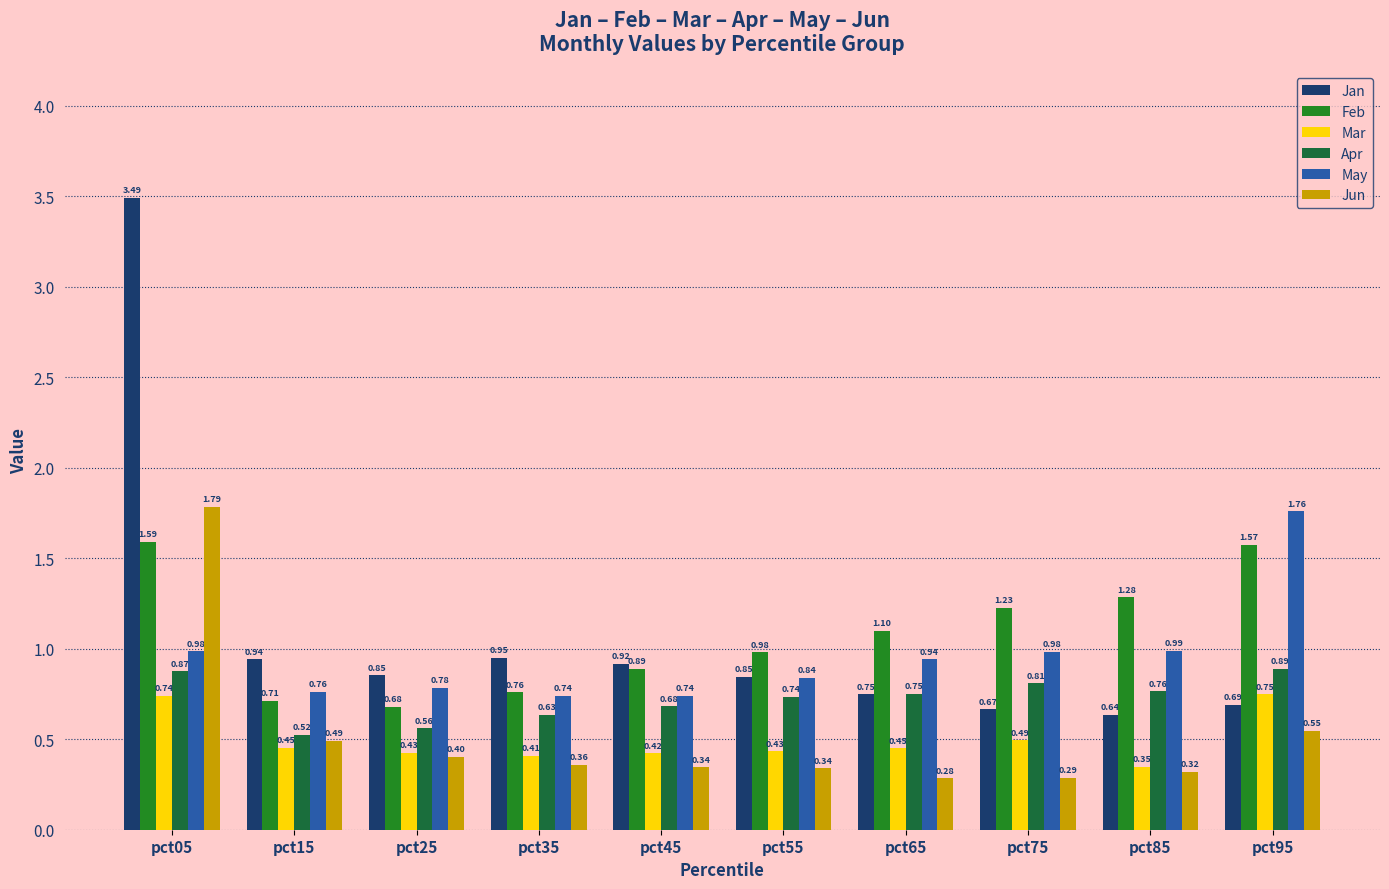

What is the difference between the maximum and minimum values in the Jun series?

1.5